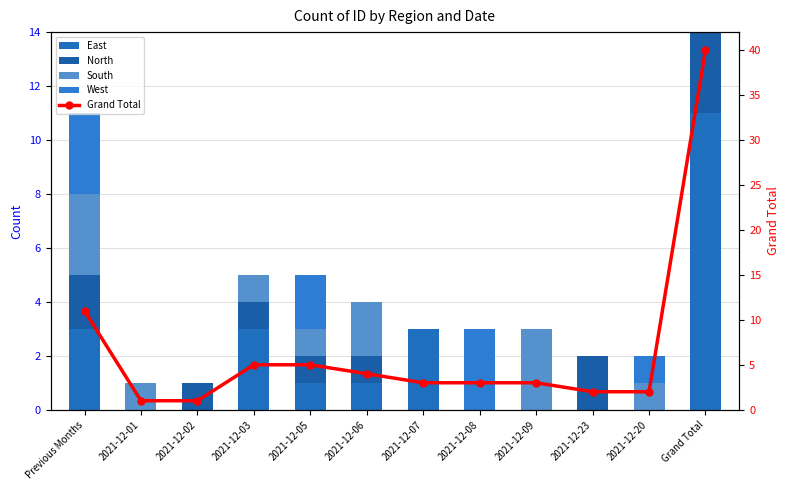

What is the value of the Grand Total bar at the 11th from the left?

2